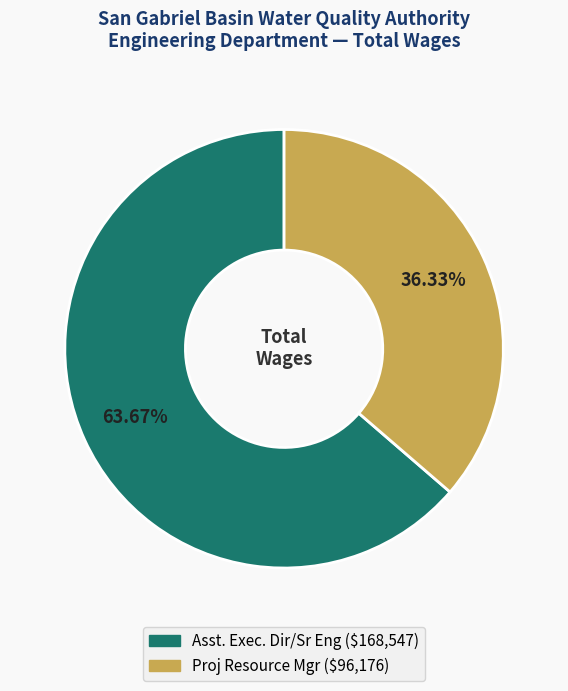

Is there a majority slice in this chart?

Yes